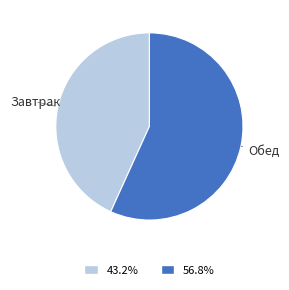

How many segments does this pie chart have?

2